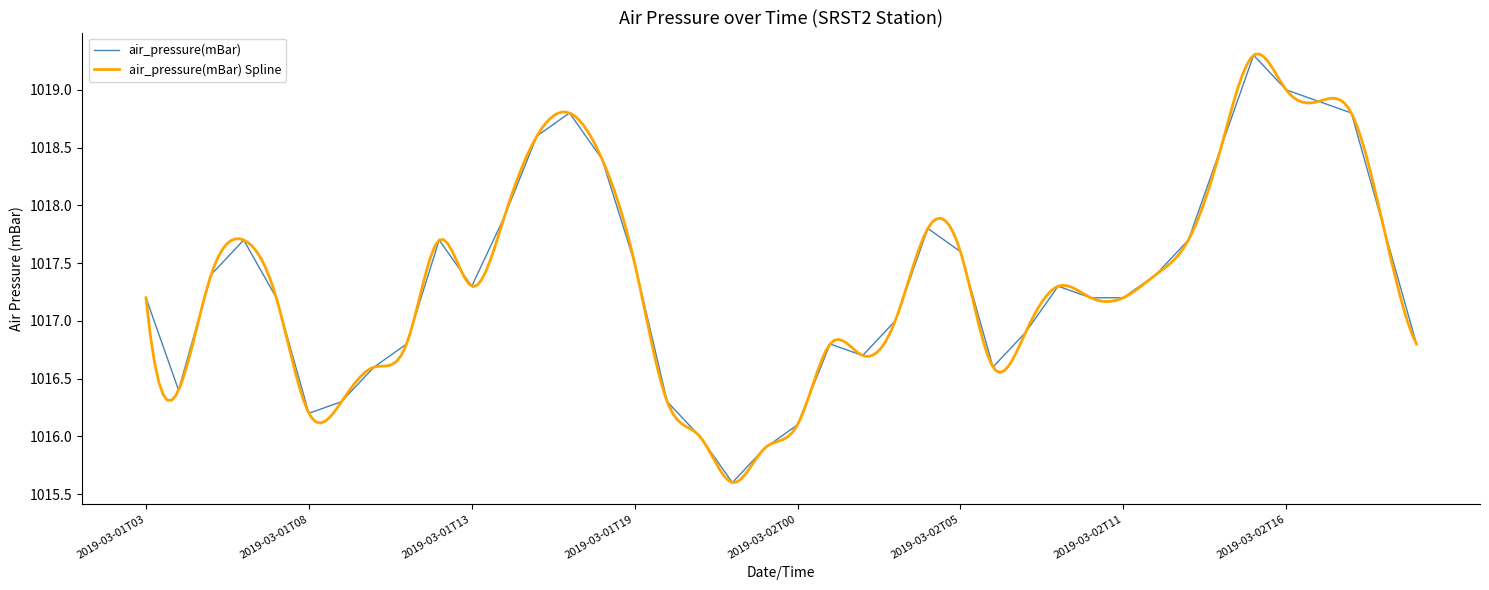

Where is the data nearest to the value 1017?

2019-03-02T03